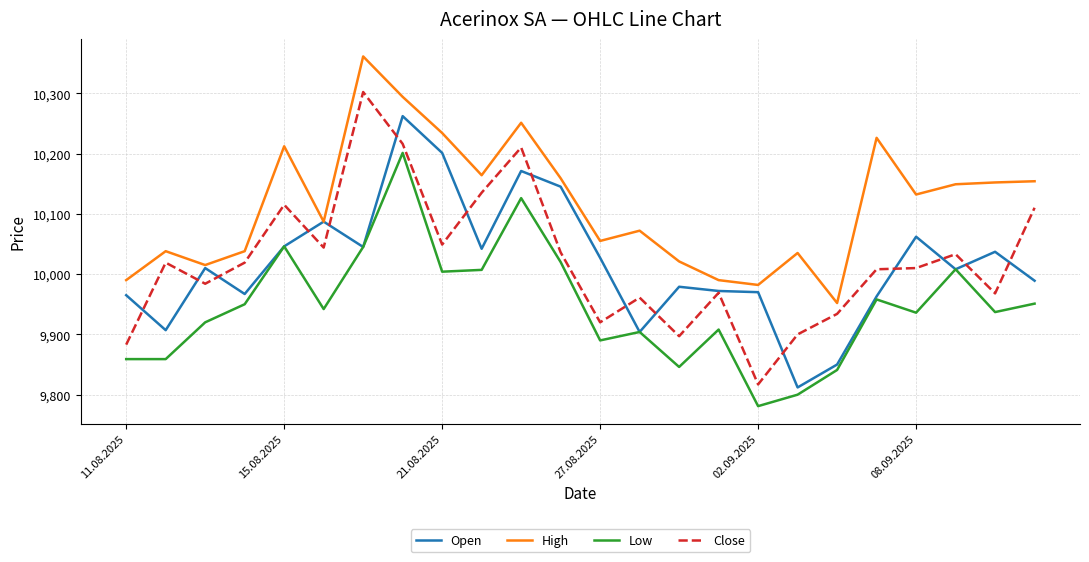

Which series has the largest total across all categories?

High